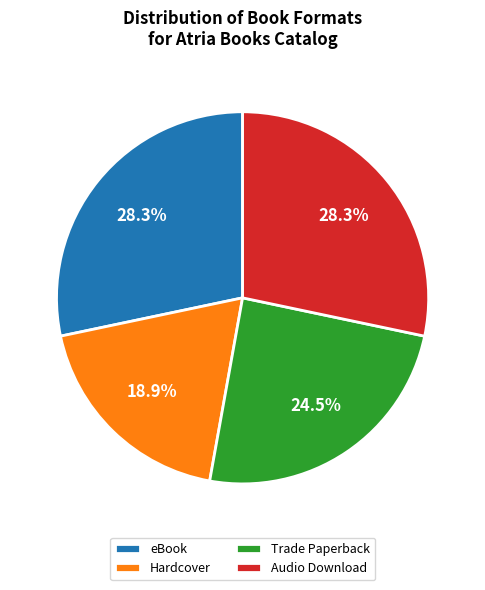

To the nearest percent, what percentage of the pie is eBook?

28%